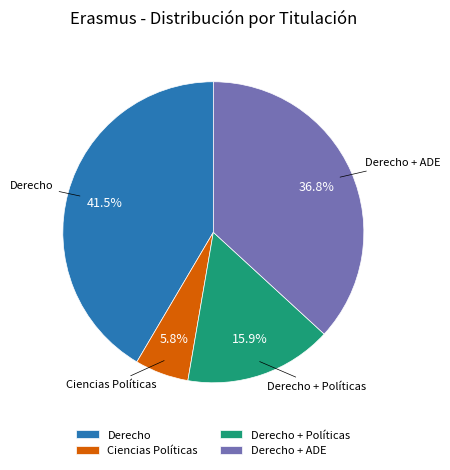

To the nearest percent, what is the difference between the Derecho + ADE and Ciencias Políticas slice percentages?

31%